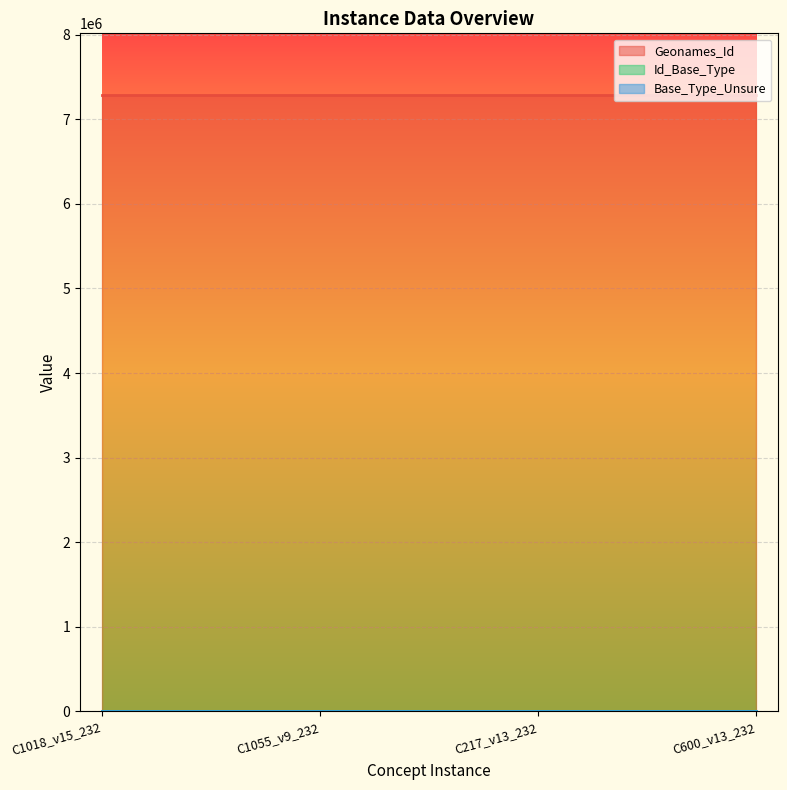

True or false: Geonames_Id and Id_Base_Type intersect in this chart.

False